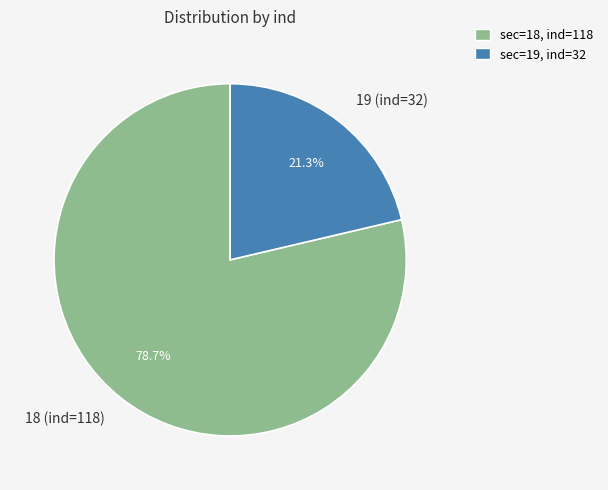

Which has a higher value, 18 (ind=118) or 19 (ind=32)?

18 (ind=118)